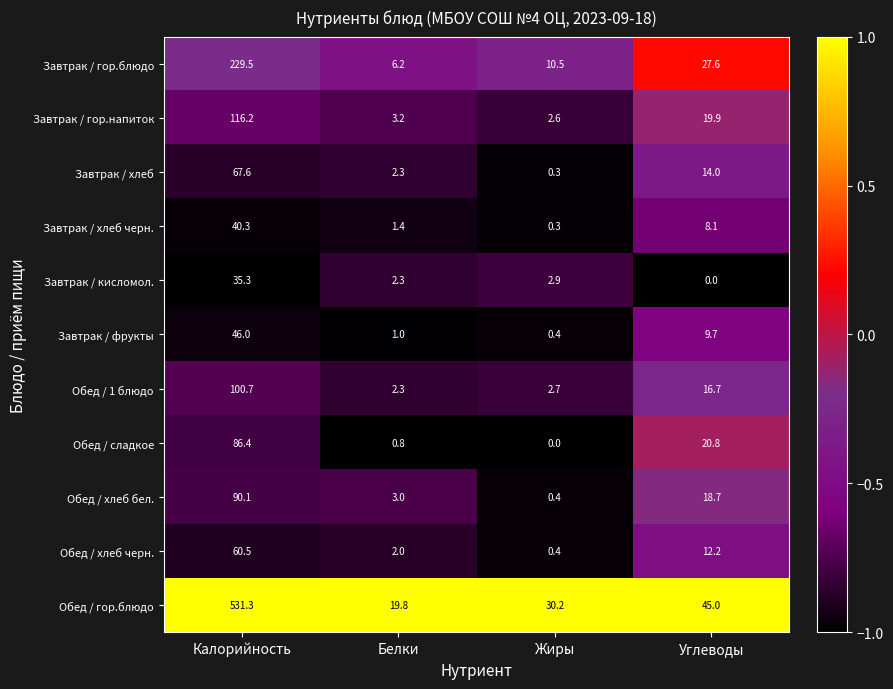

At which category is the sum across all series the highest?

Калорийность